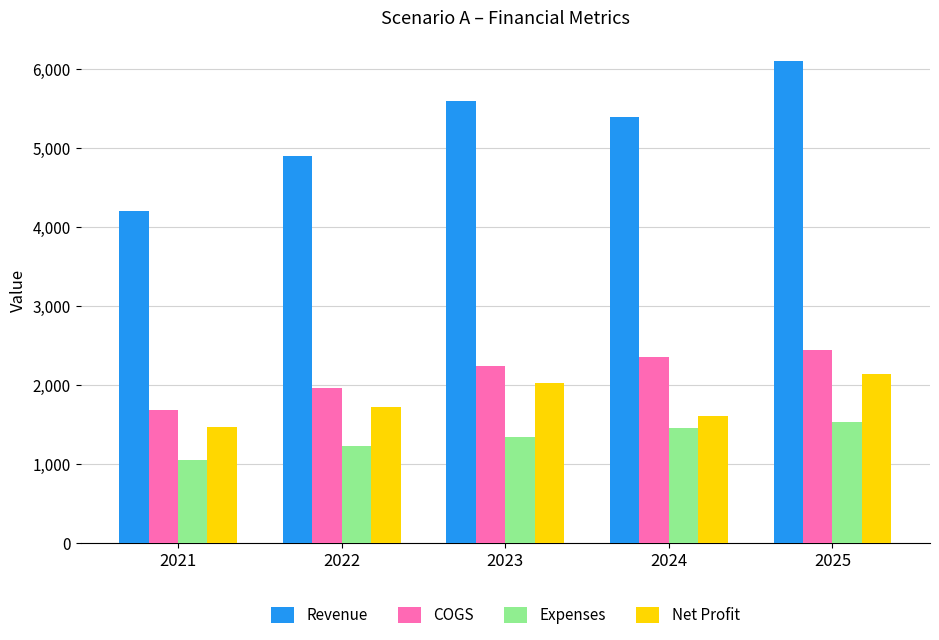

At how many categories does at least one series exceed 2223?

5